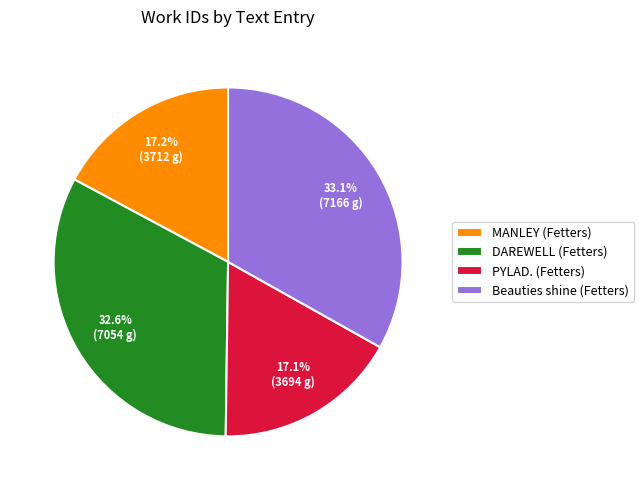

Combined, do DAREWELL (Fetters) and PYLAD. (Fetters) account for over 50%?

No